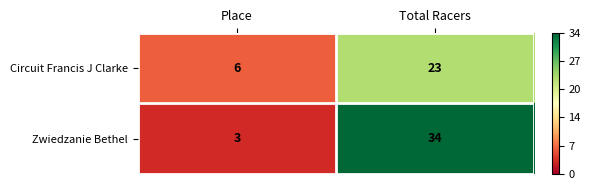

What is the sum of all Zwiedzanie Bethel values?

37